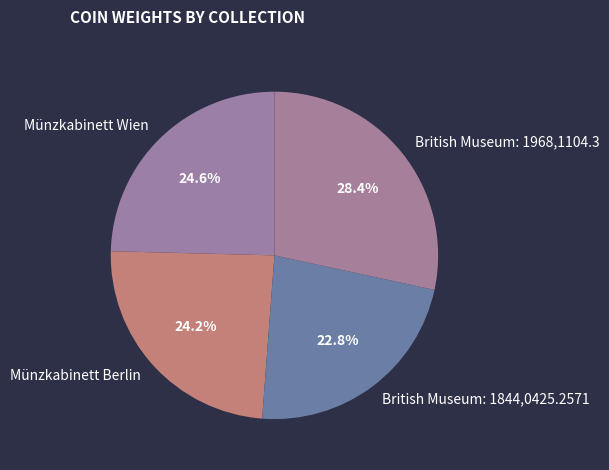

What percentage is the British Museum: 1844,0425.2571 slice, to the nearest percent?

23%